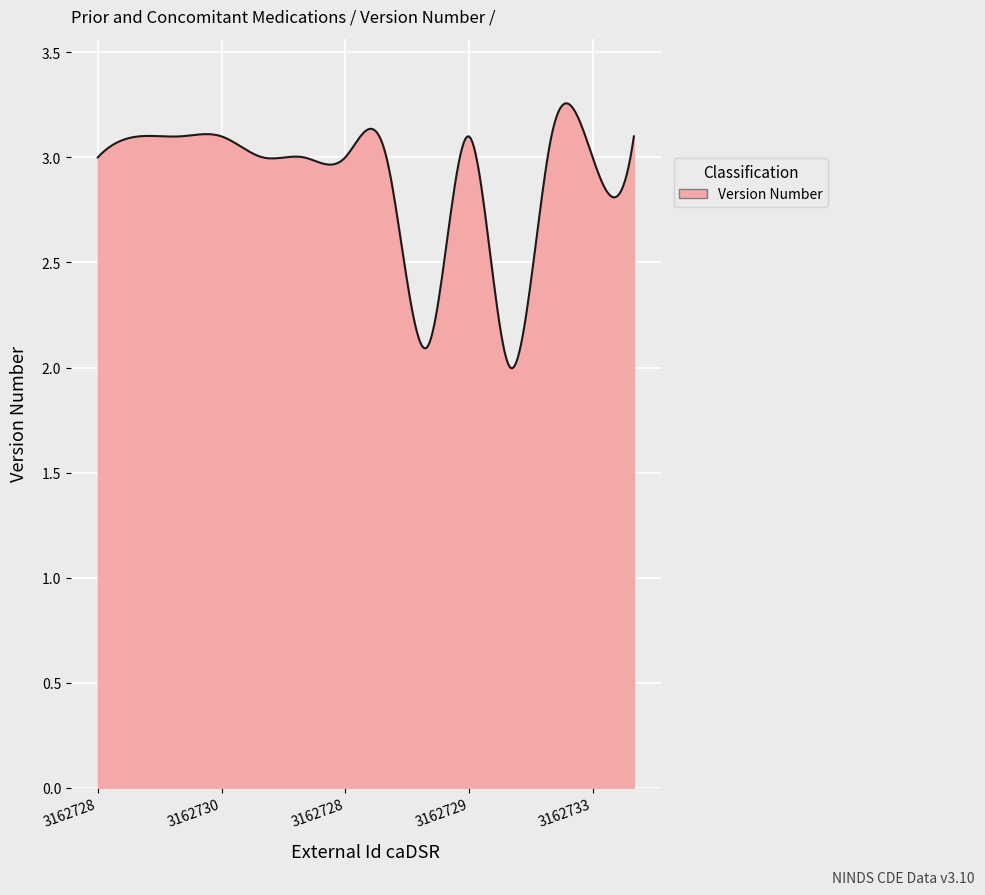

What is the difference between the maximum and minimum values?

1.3